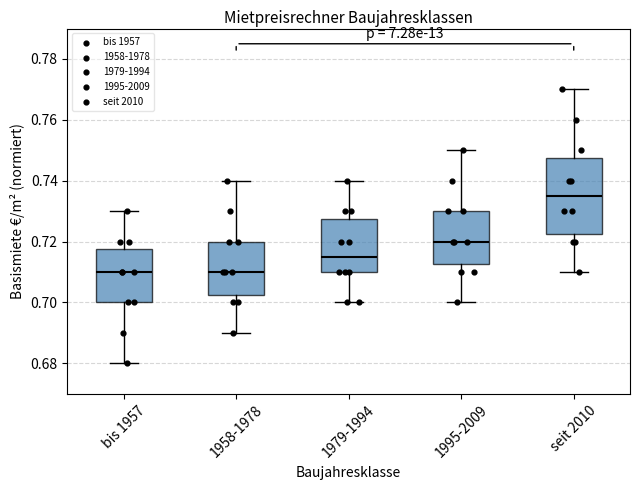

Which box is the tallest, from its lower edge to its upper edge?

seit 2010